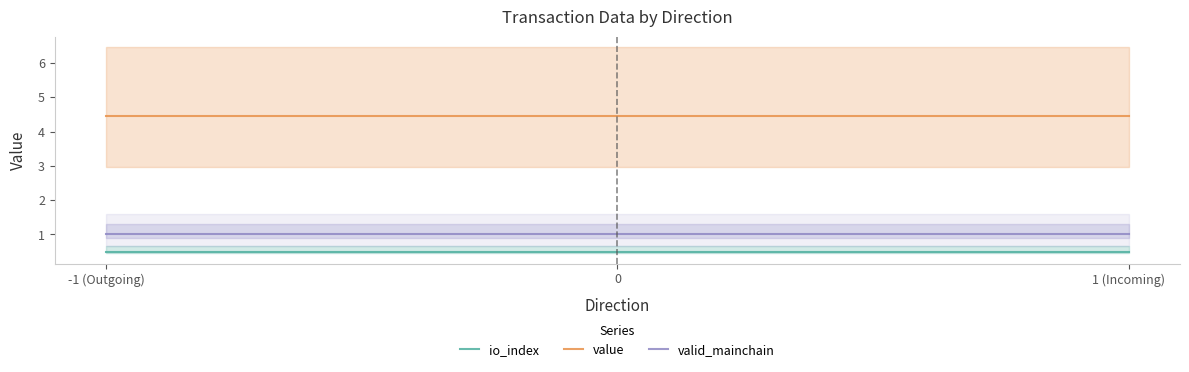

Which series ends up on top after the final intersection of value and valid_mainchain?

value